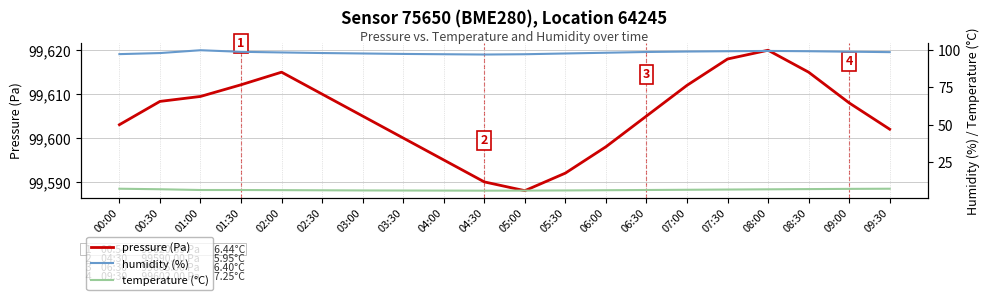

Which series changed the most between 01:30 and 08:30?

pressure (Pa)